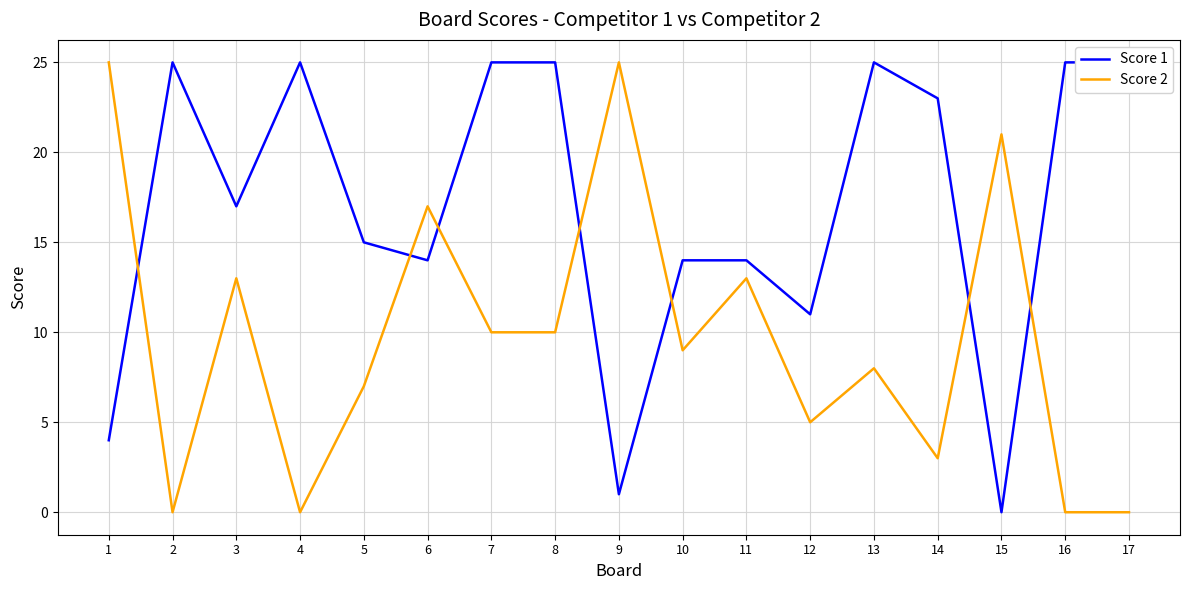

Which category has the highest value across all series?

2